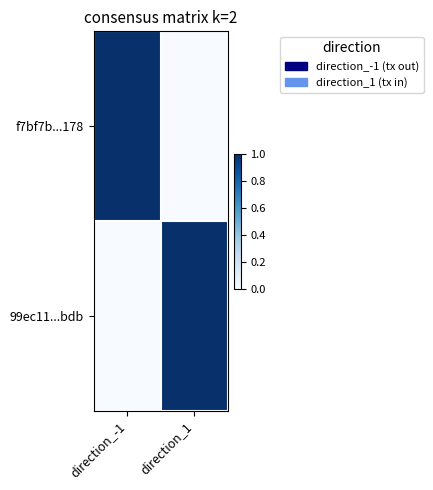

What is the difference between the highest and lowest values at direction_-1?

1.0